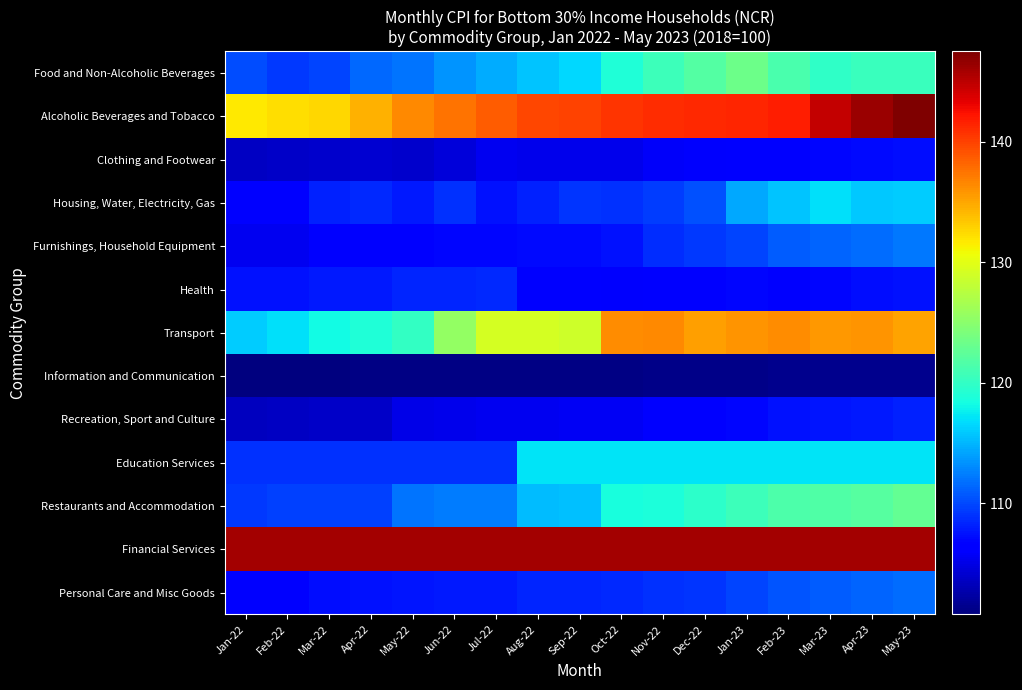

Reading left to right, list all the values displayed in this chart.

Food and Non-Alcoholic Beverages: Jan-22=110.2	Feb-22=109.2	Mar-22=109.9	Apr-22=111.4	May-22=112.0	Jun-22=113.5	Jul-22=114.5	Aug-22=115.6	Sep-22=116.6	Oct-22=118.9	Nov-22=120.6	Dec-22=121.9	Jan-23=123.3	Feb-23=121.4	Mar-23=119.8	Apr-23=120.4	May-23=120.4
Alcoholic Beverages and Tobacco: Jan-22=131.7	Feb-22=132.3	Mar-22=132.7	Apr-22=134.4	May-22=136.4	Jun-22=137.6	Jul-22=138.7	Aug-22=139.8	Sep-22=140.0	Oct-22=140.7	Nov-22=141.0	Dec-22=141.2	Jan-23=141.4	Feb-23=141.7	Mar-23=144.7	Apr-23=146.4	May-23=147.5
Clothing and Footwear: Jan-22=103.7	Feb-22=103.9	Mar-22=104.0	Apr-22=104.1	May-22=104.0	Jun-22=104.6	Jul-22=105.5	Aug-22=105.3	Sep-22=105.2	Oct-22=105.3	Nov-22=105.8	Dec-22=106.0	Jan-23=106.4	Feb-23=106.8	Mar-23=107.0	Apr-23=107.1	May-23=107.2
Housing, Water, Electricity, Gas: Jan-22=106.6	Feb-22=106.8	Mar-22=108.1	Apr-22=108.5	May-22=107.9	Jun-22=109.0	Jul-22=107.4	Aug-22=108.2	Sep-22=109.1	Oct-22=108.9	Nov-22=109.4	Dec-22=110.3	Jan-23=114.4	Feb-23=115.7	Mar-23=116.9	Apr-23=115.8	May-23=116.1
Furnishings, Household Equipment: Jan-22=105.5	Feb-22=105.5	Mar-22=106.2	Apr-22=106.4	May-22=106.5	Jun-22=107.0	Jul-22=107.0	Aug-22=107.1	Sep-22=107.1	Oct-22=107.4	Nov-22=108.8	Dec-22=109.2	Jan-23=109.8	Feb-23=111.0	Mar-23=111.2	Apr-23=111.7	May-23=112.2
Health: Jan-22=107.4	Feb-22=107.5	Mar-22=107.8	Apr-22=107.8	May-22=108.4	Jun-22=108.4	Jul-22=108.5	Aug-22=106.3	Sep-22=106.3	Oct-22=106.0	Nov-22=106.4	Dec-22=106.6	Jan-23=107.0	Feb-23=106.7	Mar-23=107.0	Apr-23=107.2	May-23=107.5
Transport: Jan-22=116.0	Feb-22=116.9	Mar-22=118.3	Apr-22=119.0	May-22=120.0	Jun-22=125.5	Jul-22=129.1	Aug-22=129.1	Sep-22=128.8	Oct-22=136.3	Nov-22=136.4	Dec-22=135.4	Jan-23=135.9	Feb-23=136.2	Mar-23=135.7	Apr-23=136.0	May-23=135.2
Information and Communication: Jan-22=100.8	Feb-22=100.9	Mar-22=100.9	Apr-22=101.0	May-22=101.0	Jun-22=101.0	Jul-22=101.0	Aug-22=101.0	Sep-22=101.0	Oct-22=101.0	Nov-22=101.2	Dec-22=101.3	Jan-23=101.3	Feb-23=101.4	Mar-23=101.4	Apr-23=101.4	May-23=101.4
Recreation, Sport and Culture: Jan-22=103.5	Feb-22=103.6	Mar-22=103.8	Apr-22=103.9	May-22=105.0	Jun-22=105.3	Jul-22=105.4	Aug-22=105.5	Sep-22=105.6	Oct-22=105.7	Nov-22=106.4	Dec-22=106.7	Jan-23=107.0	Feb-23=107.4	Mar-23=107.6	Apr-23=107.9	May-23=108.2
Education Services: Jan-22=109.0	Feb-22=109.0	Mar-22=109.0	Apr-22=109.0	May-22=109.0	Jun-22=109.0	Jul-22=109.0	Aug-22=117.2	Sep-22=117.2	Oct-22=117.2	Nov-22=117.2	Dec-22=117.2	Jan-23=117.2	Feb-23=117.2	Mar-23=117.2	Apr-23=117.2	May-23=117.2
Restaurants and Accommodation: Jan-22=109.2	Feb-22=109.6	Mar-22=109.6	Apr-22=109.6	May-22=112.1	Jun-22=112.3	Jul-22=112.4	Aug-22=115.3	Sep-22=115.5	Oct-22=118.5	Nov-22=118.7	Dec-22=119.6	Jan-23=120.6	Feb-23=121.5	Mar-23=121.7	Apr-23=122.1	May-23=122.8
Financial Services: Jan-22=145.9	Feb-22=145.9	Mar-22=145.9	Apr-22=145.9	May-22=145.9	Jun-22=145.9	Jul-22=145.9	Aug-22=145.9	Sep-22=145.9	Oct-22=145.9	Nov-22=145.9	Dec-22=145.9	Jan-23=145.9	Feb-23=145.9	Mar-23=145.9	Apr-23=145.9	May-23=145.9
Personal Care and Misc Goods: Jan-22=106.5	Feb-22=106.7	Mar-22=107.2	Apr-22=107.4	May-22=107.6	Jun-22=107.8	Jul-22=107.9	Aug-22=108.3	Sep-22=108.3	Oct-22=108.5	Nov-22=109.0	Dec-22=109.1	Jan-23=109.8	Feb-23=110.6	Mar-23=110.9	Apr-23=111.3	May-23=111.7